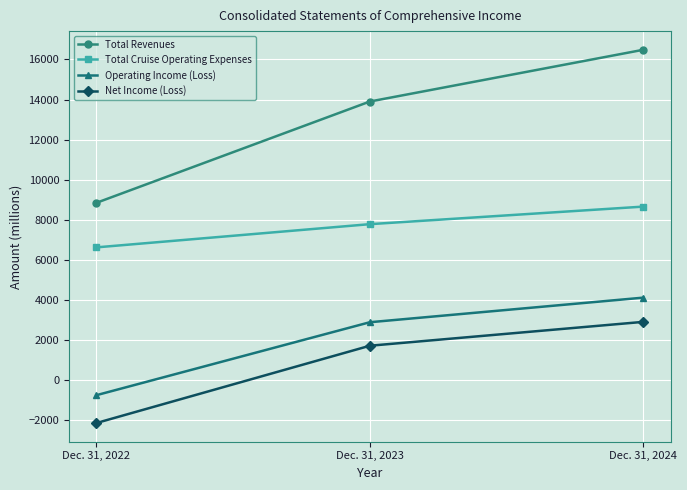

How many values in the Net Income (Loss) series are below 1704?

1